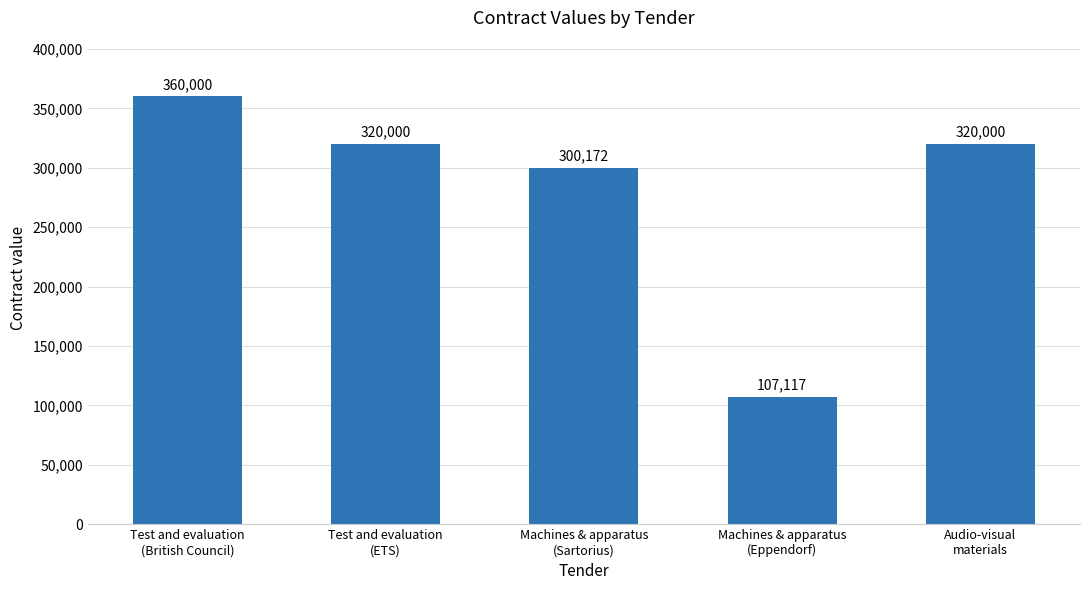

How many series are shown in this chart?

1